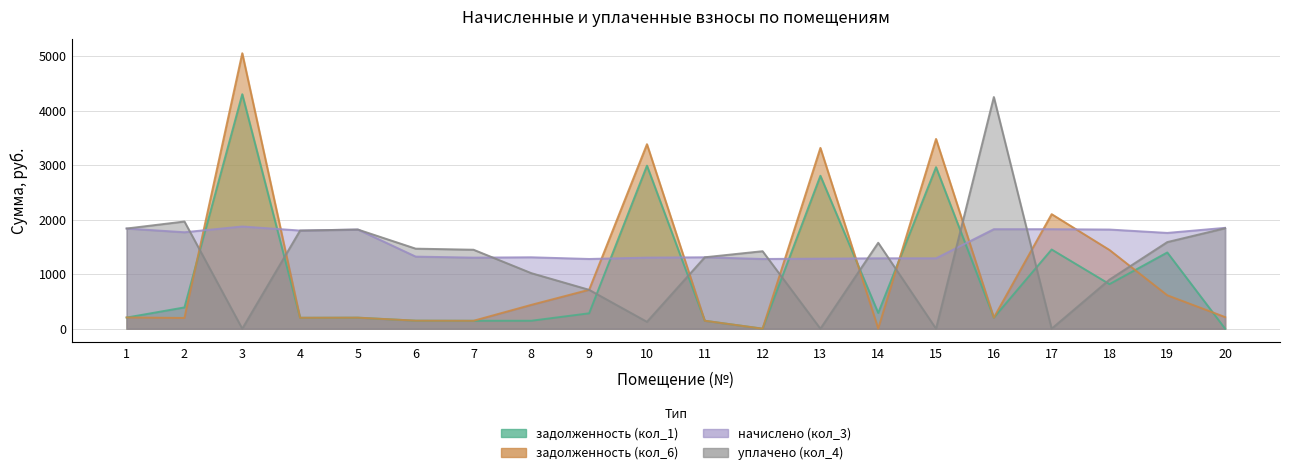

Which series has the largest total across all categories?

начислено (кол_3)